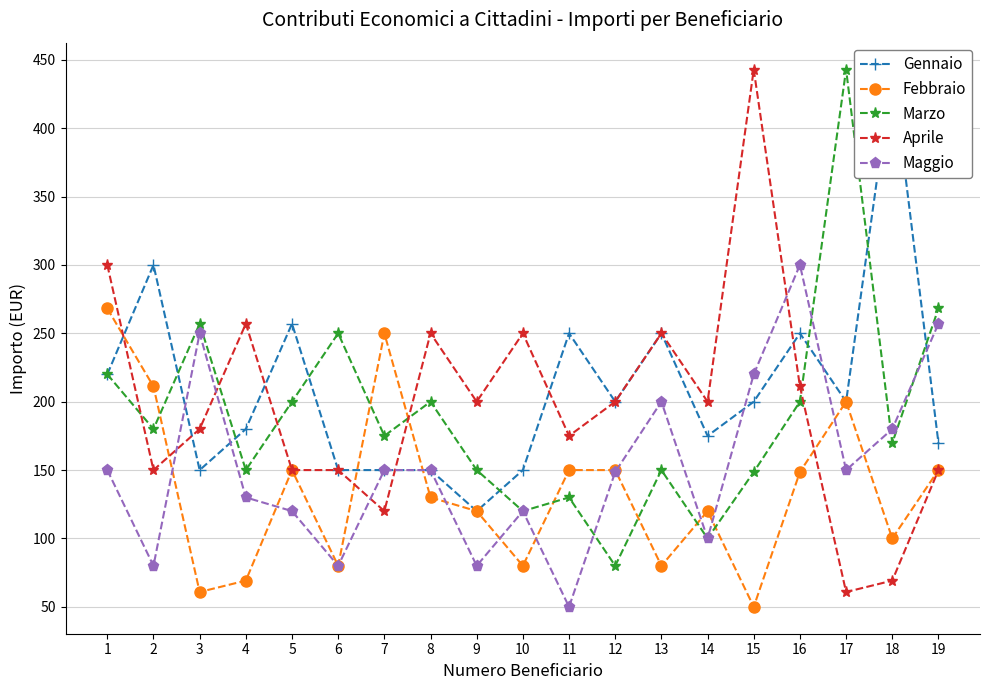

Is this an area chart (filled region under the line)?

No